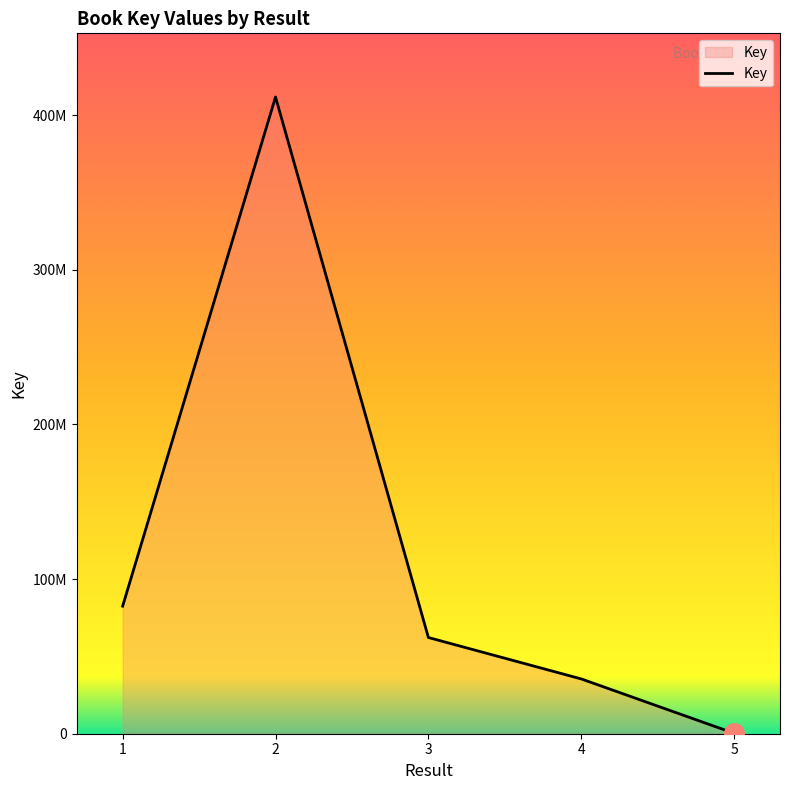

The chart shows a value of 277480 at 5. True or false?

True